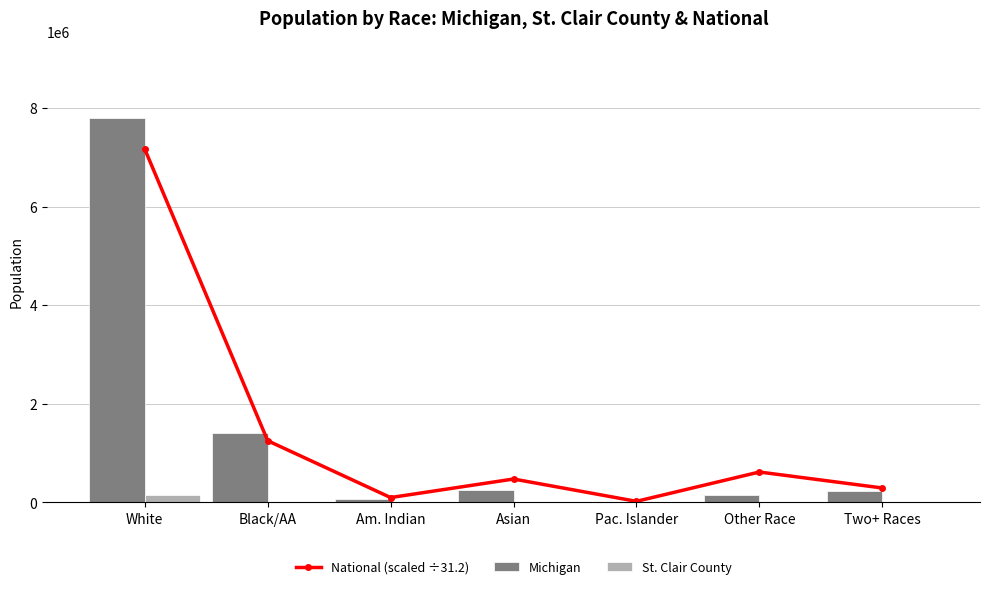

True or false: Michigan has a value of 477961 at Black/AA.

False